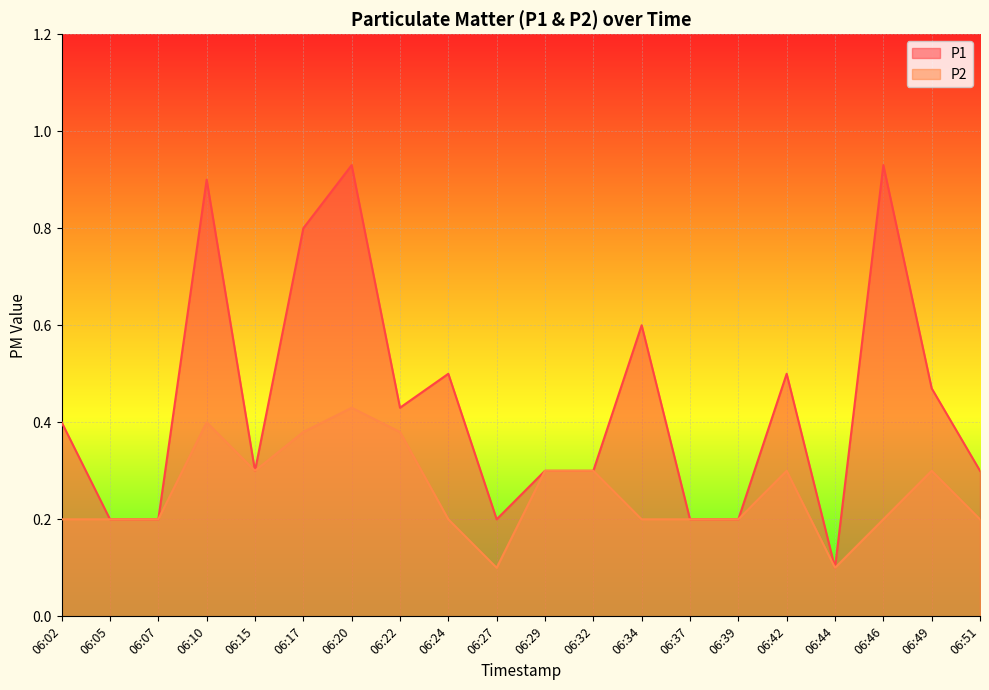

Which label corresponds to the largest value in the chart?

06:20